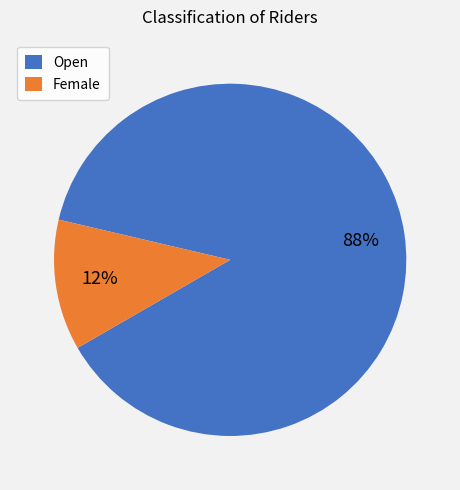

Does any single category account for the majority?

Yes